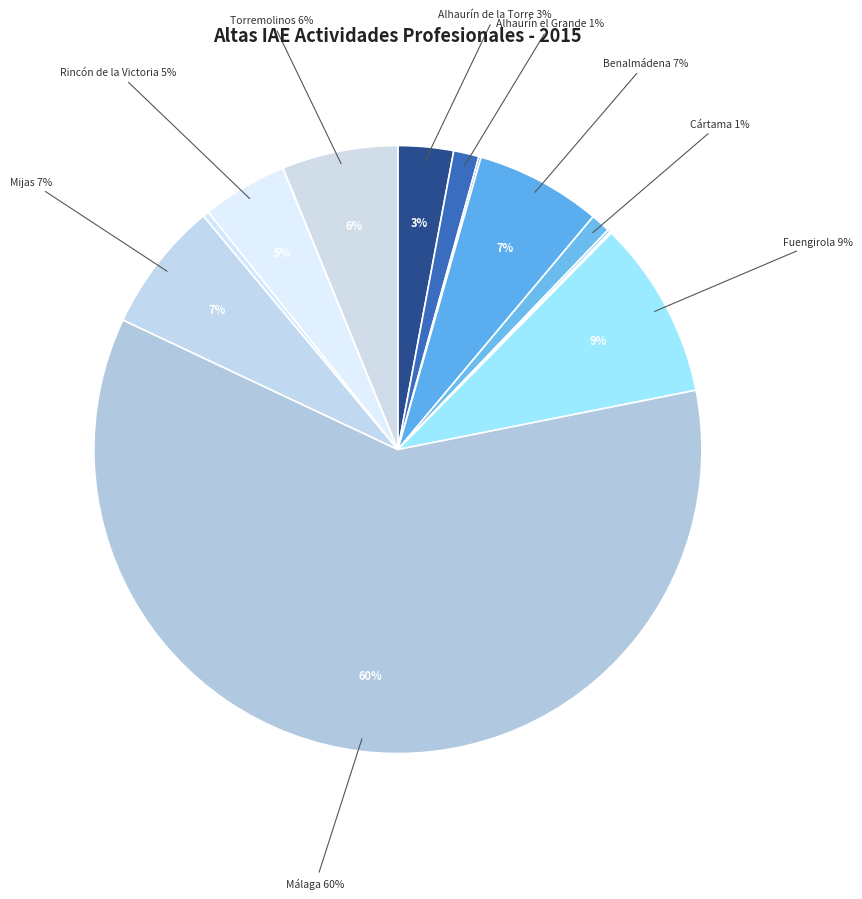

How many segments does this pie chart have?

14